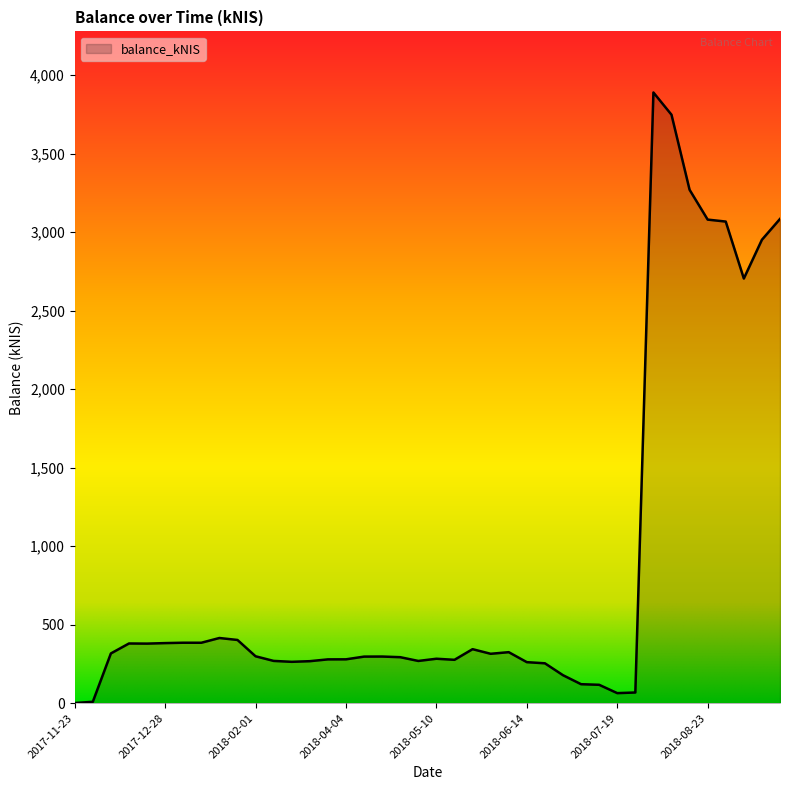

What is the maximum value shown in the chart?

3889.0